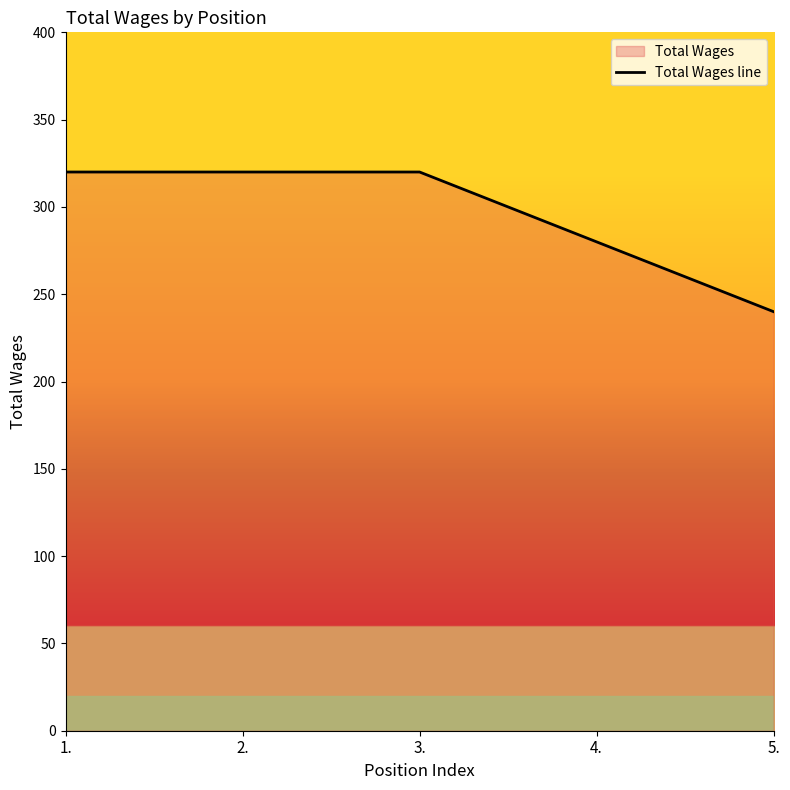

What position from the left is 1.?

1